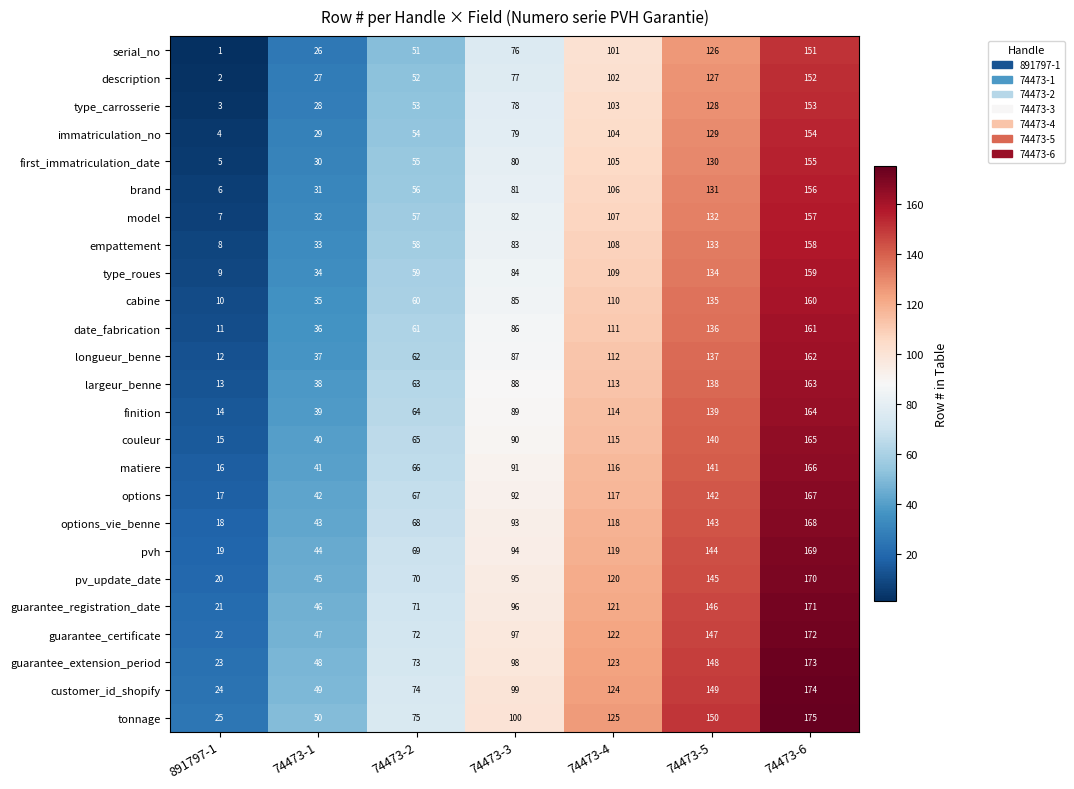

What is the total value across all series at 74473-6?

4075